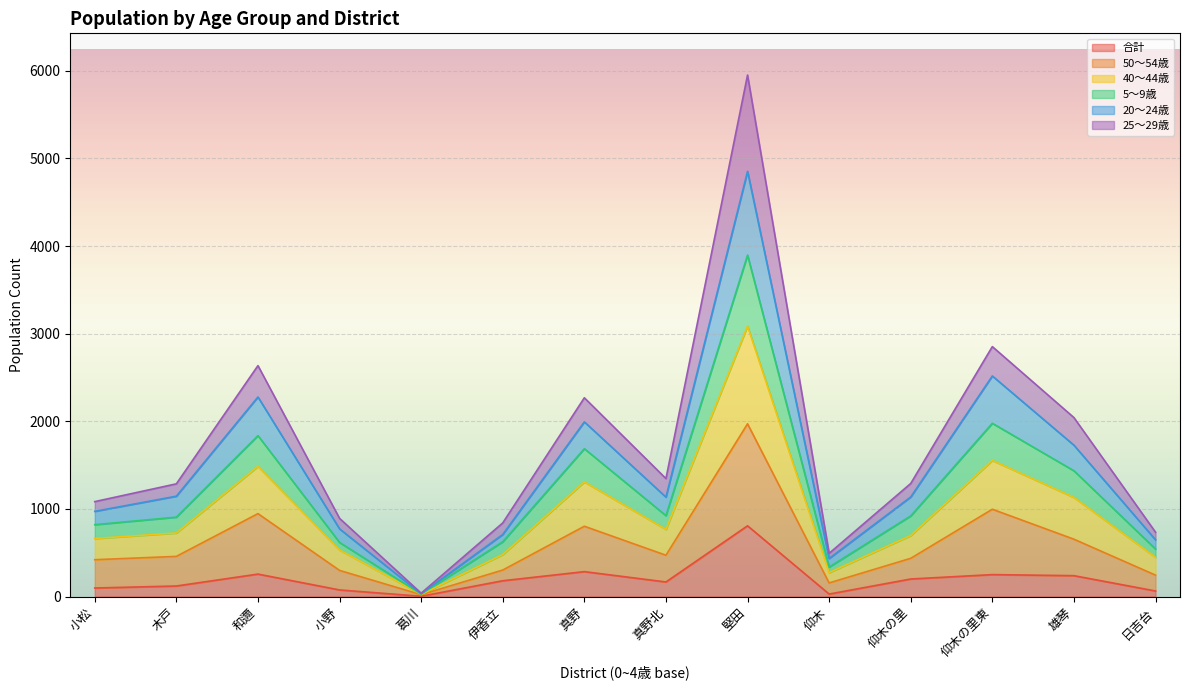

How many lines are shown in the chart?

6